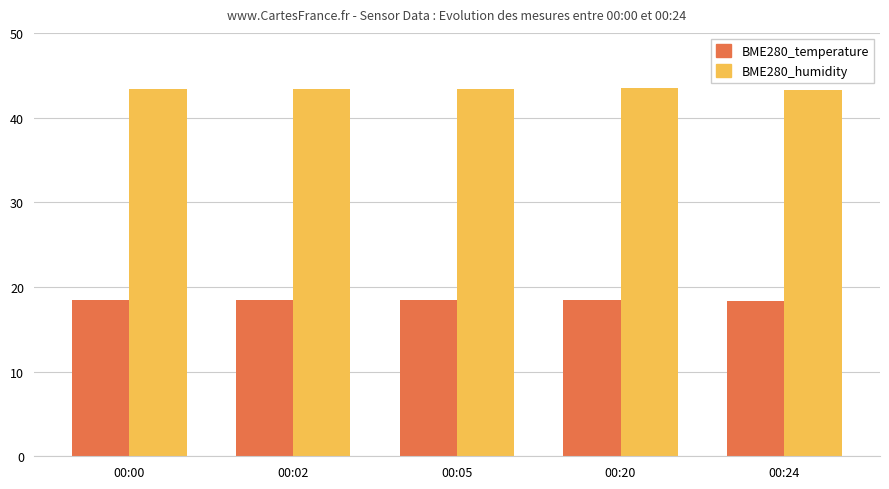

Rank the series by their average value, from highest to lowest.

BME280_humidity, BME280_temperature